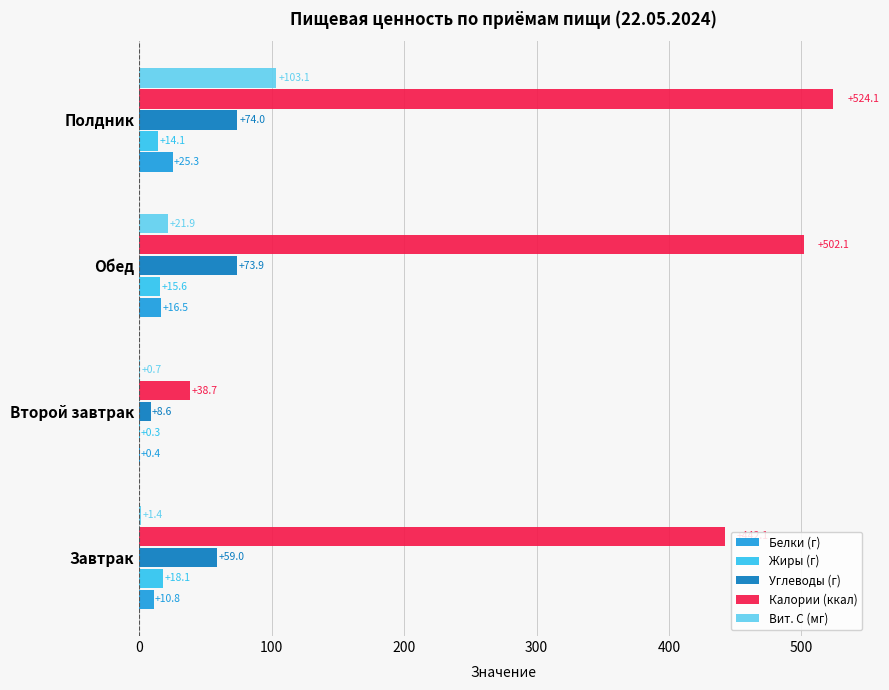

At which label does Калории (ккал) reach its peak?

Полдник